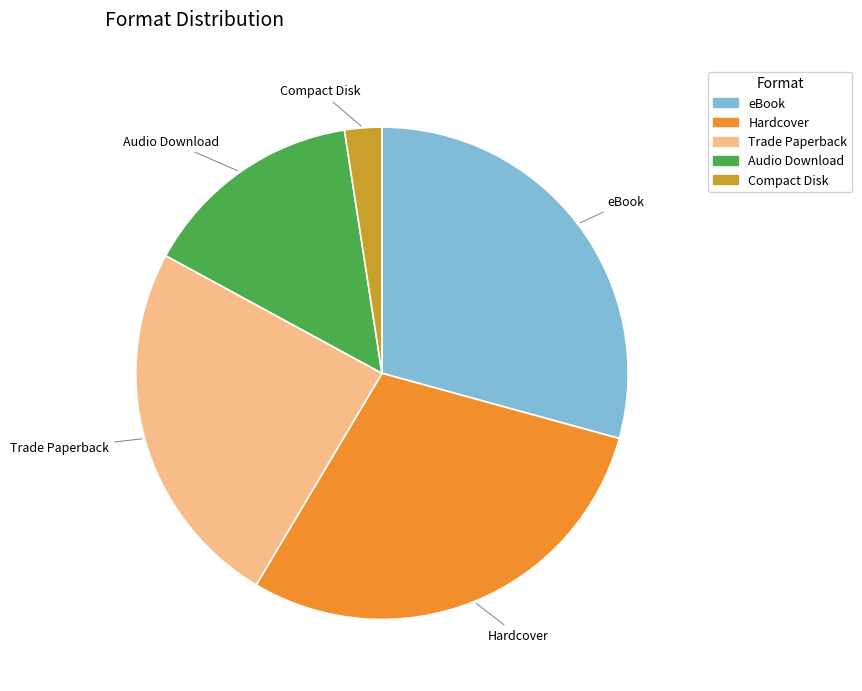

The Hardcover slice represents 29% of the pie. True or false?

True